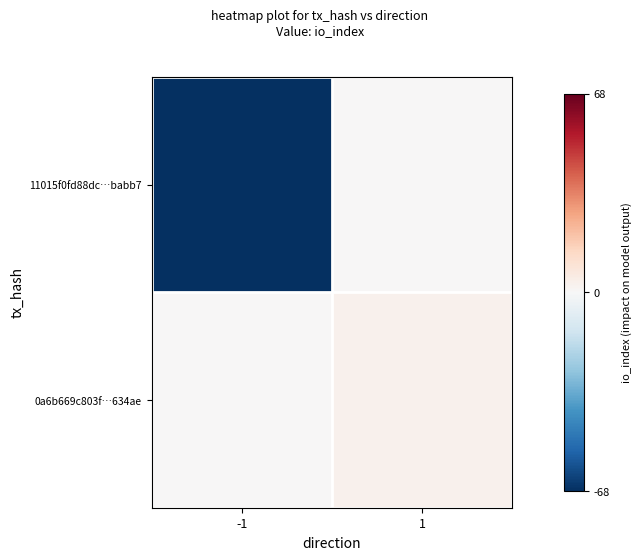

What is the total value across all series at -1?

-68